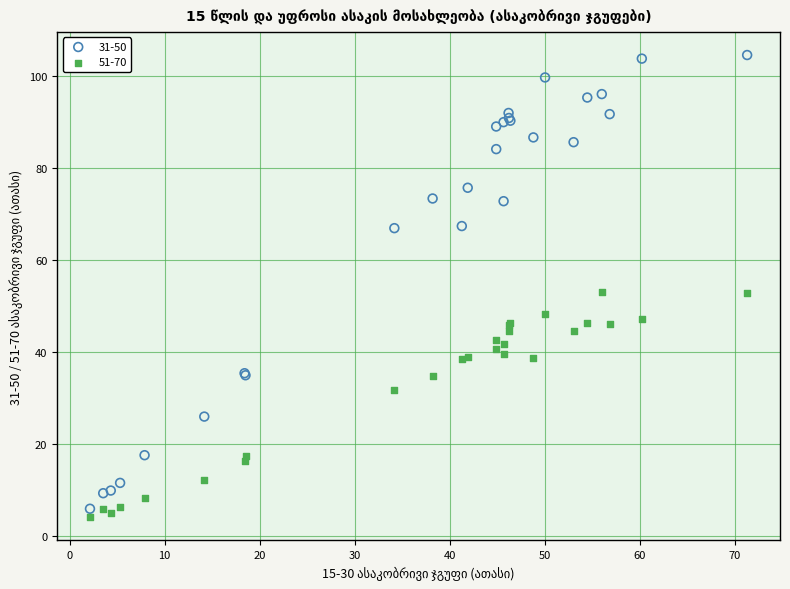

Which series reaches the minimum Y coordinate?

51-70